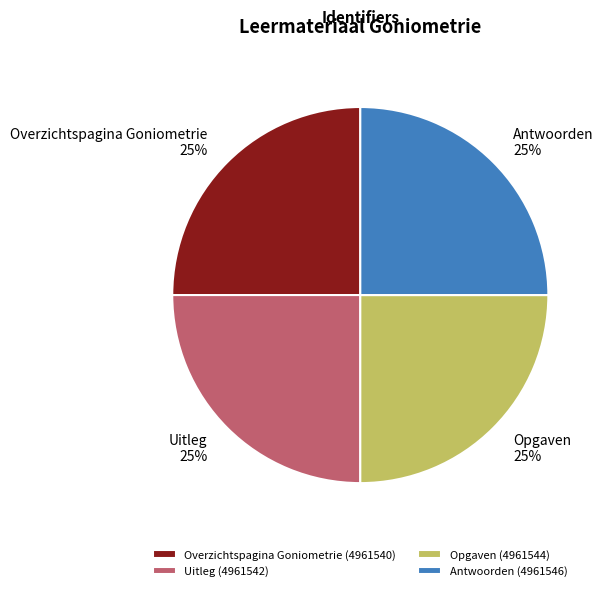

Approximately how many times larger is the value at Overzichtspagina Goniometrie compared to Uitleg?

1.0